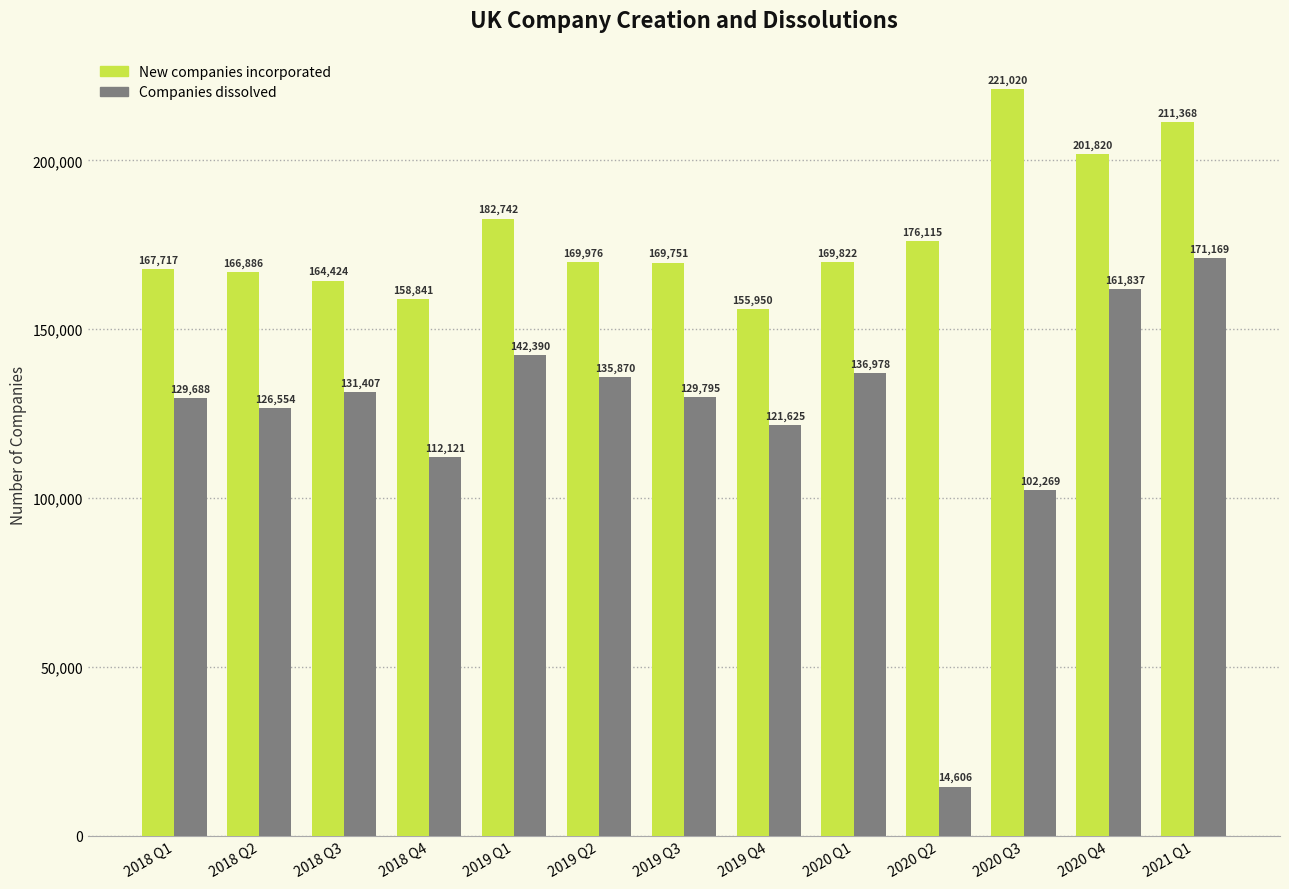

List the labels in order of Companies dissolved value, largest first.

2021 Q1, 2020 Q4, 2019 Q1, 2020 Q1, 2019 Q2, 2018 Q3, 2019 Q3, 2018 Q1, 2018 Q2, 2019 Q4, 2018 Q4, 2020 Q3, 2020 Q2